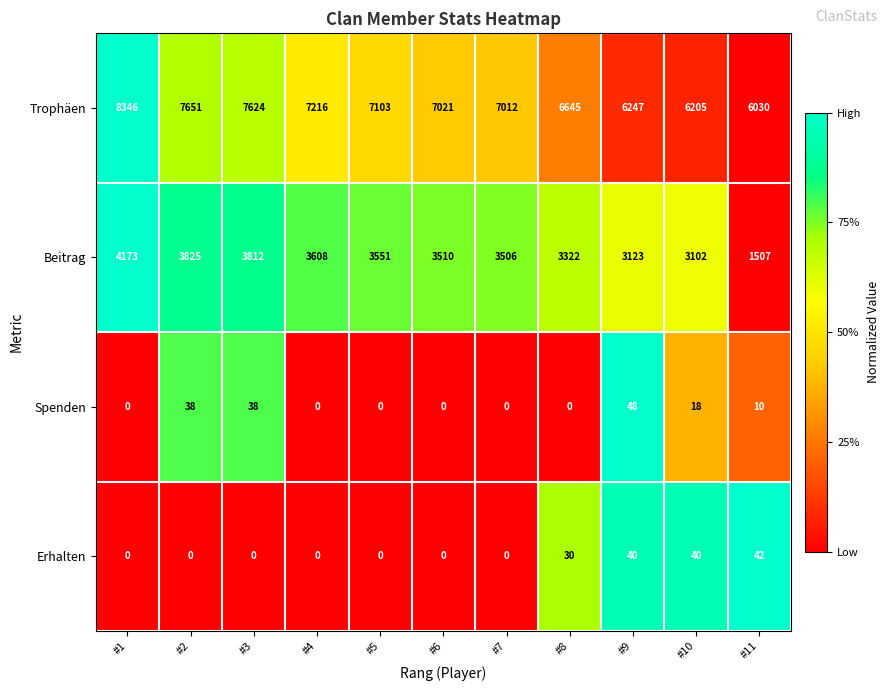

List the series in order of their peak value, lowest first.

Erhalten, Spenden, Beitrag, Trophäen